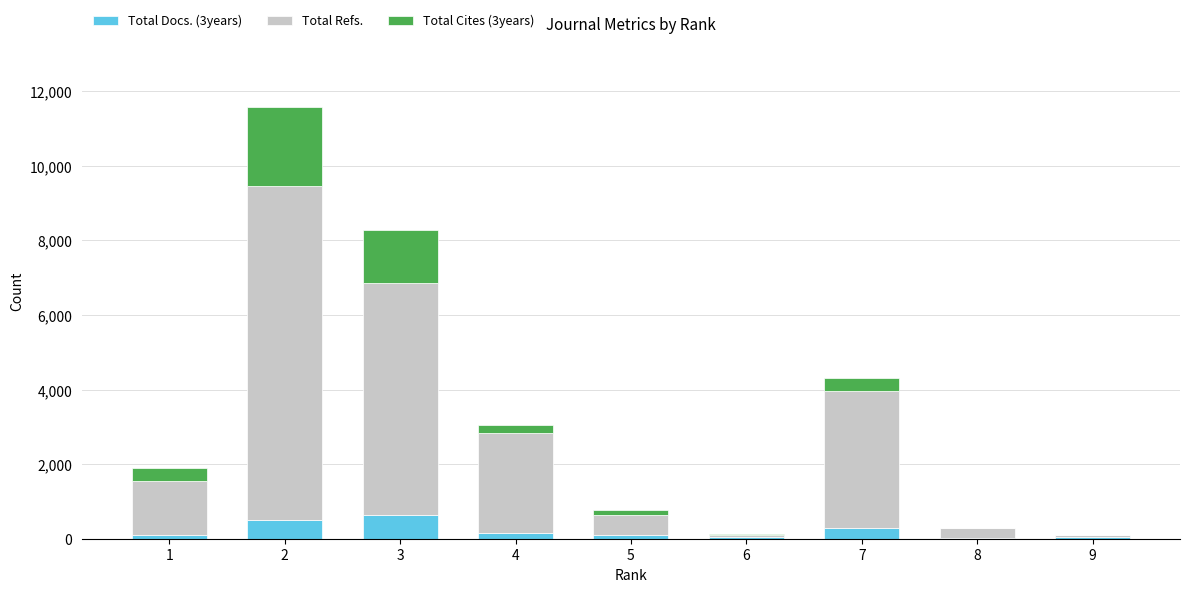

True or false: Total Refs. has a value of 247 at 8.

True